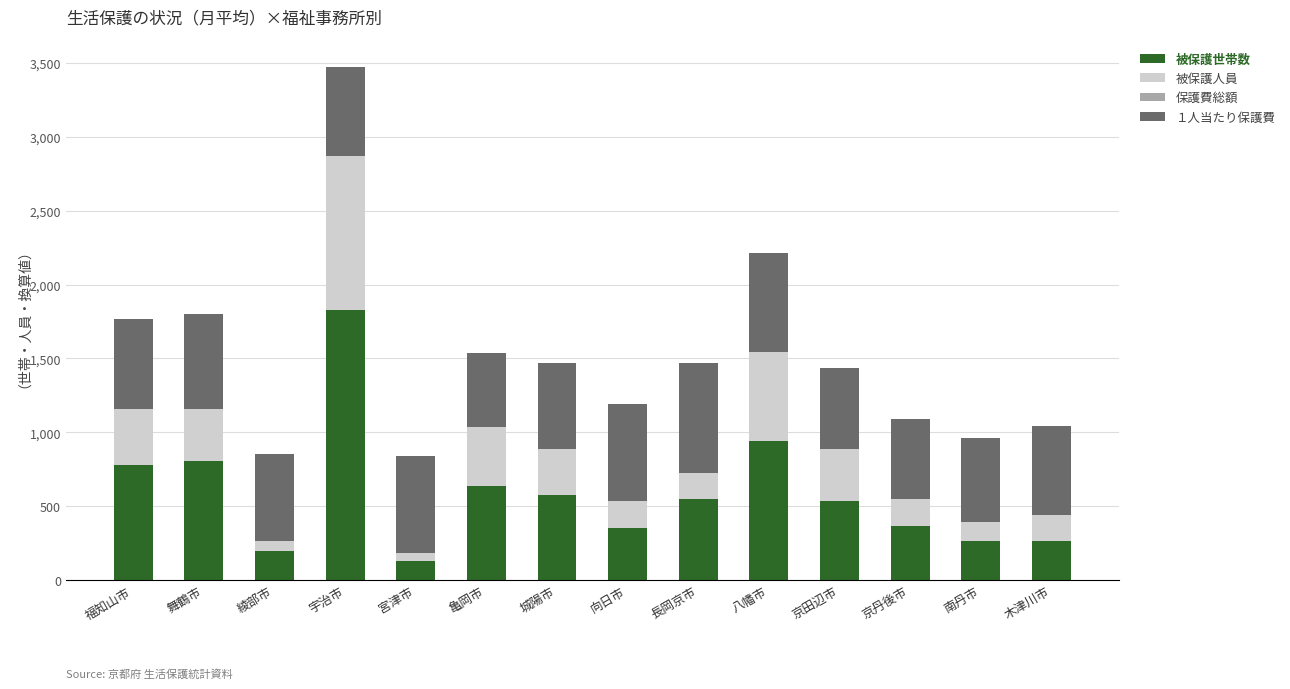

True or false: 被保護世帯数 has a value of 544.6 at 八幡市.

False